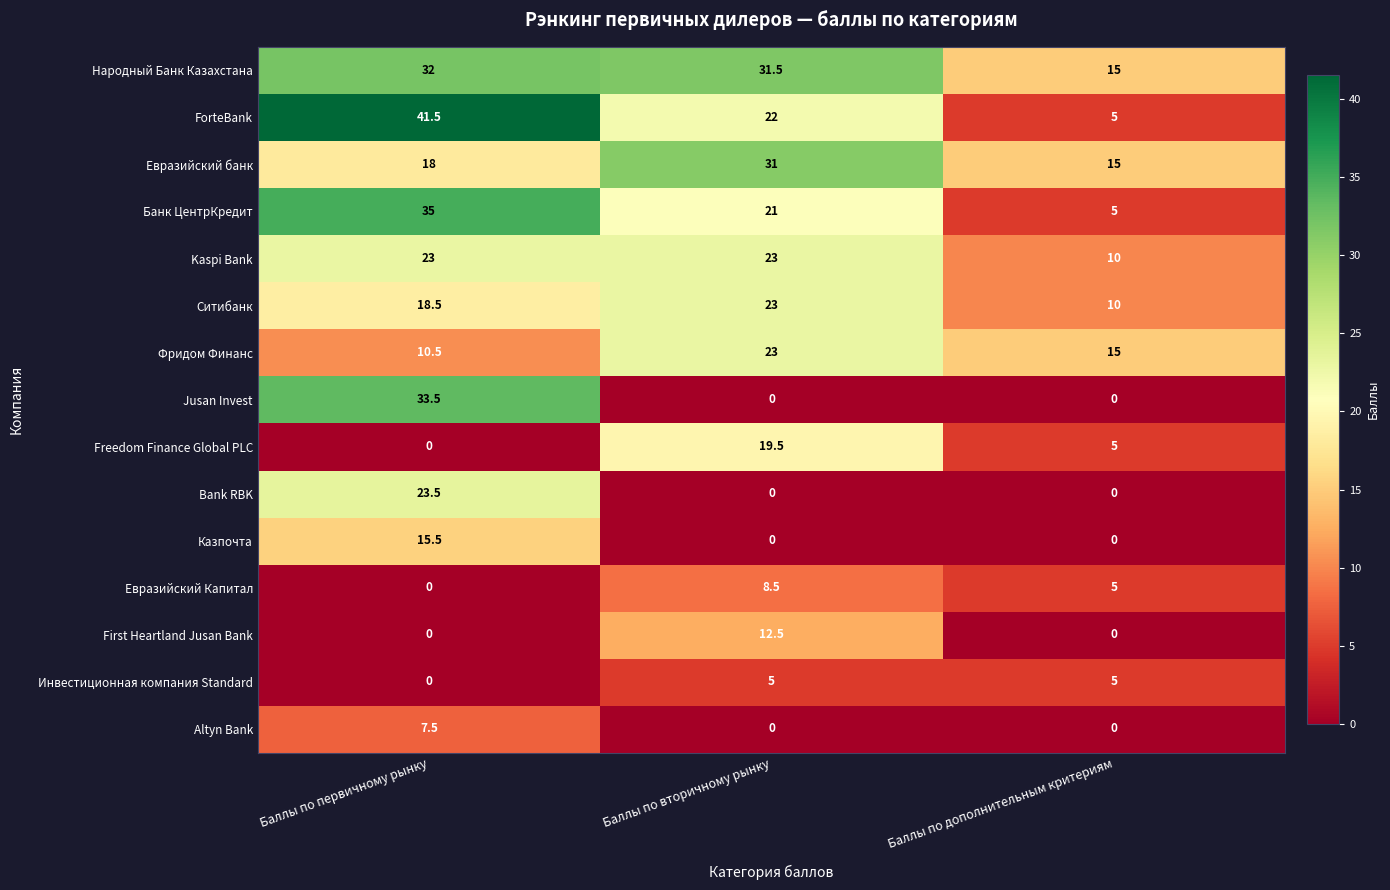

What is the maximum value for ForteBank?

41.5